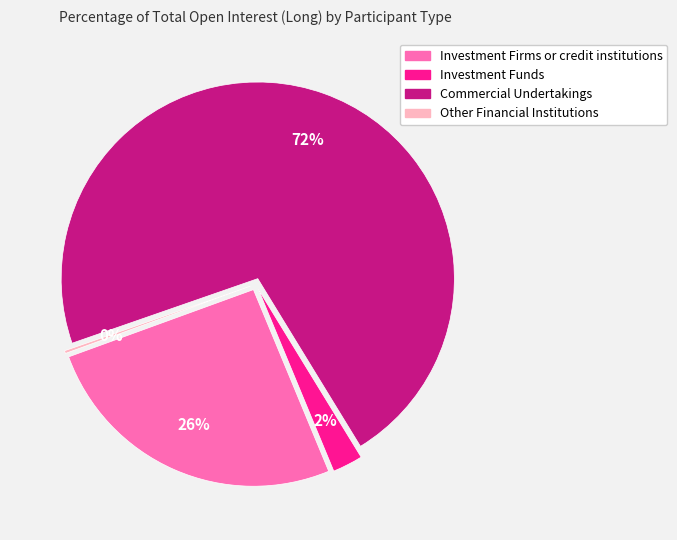

What is the largest slice in the pie chart?

Commercial Undertakings